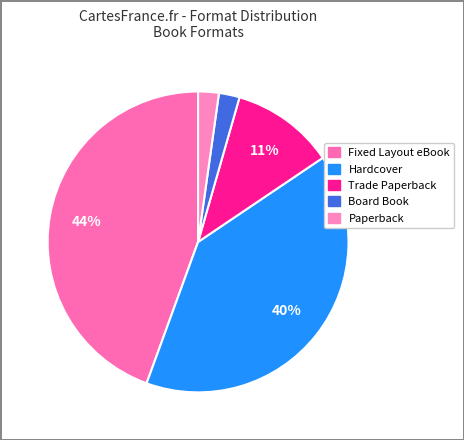

How many segments does this pie chart have?

5